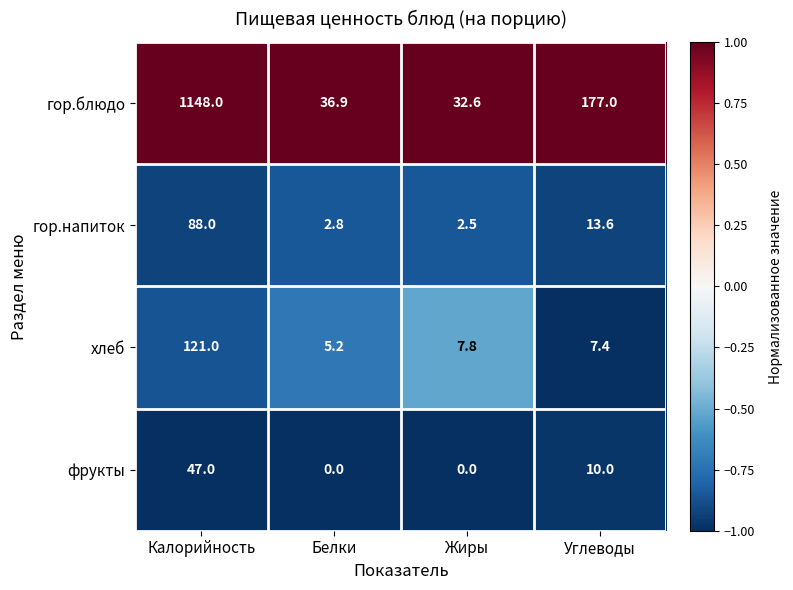

Where does the гор.напиток series first go above 13?

Калорийность